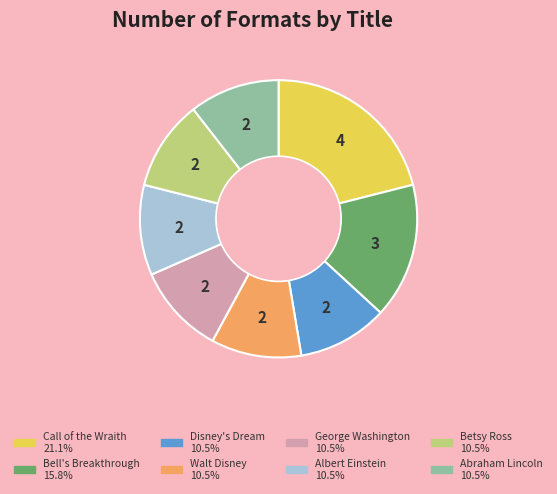

Approximately how many times larger is the value at Betsy Ross compared to Albert Einstein?

1.0